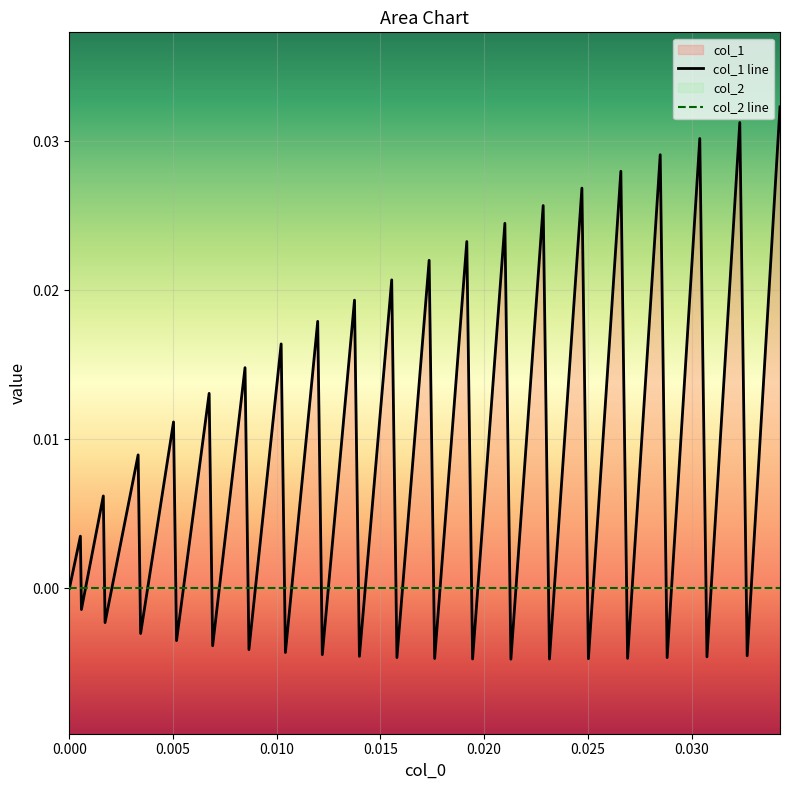

At how many categories does at least one series exceed 0?

20